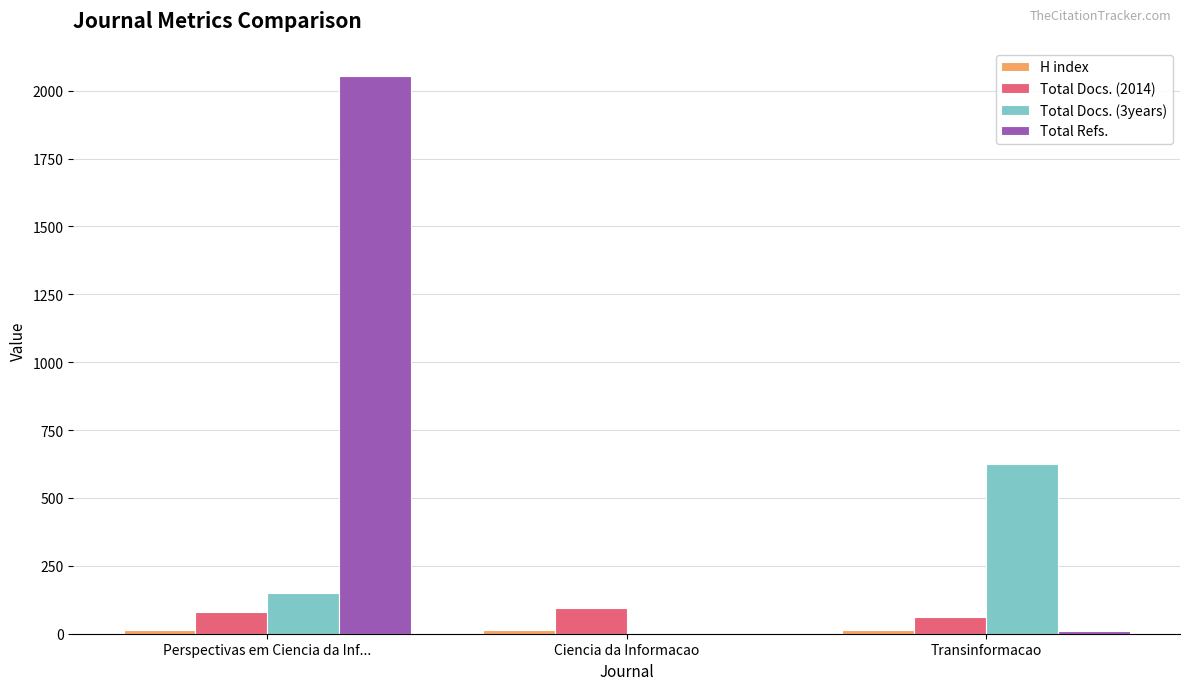

What is the total value across all series at Ciencia da Informacao?

108